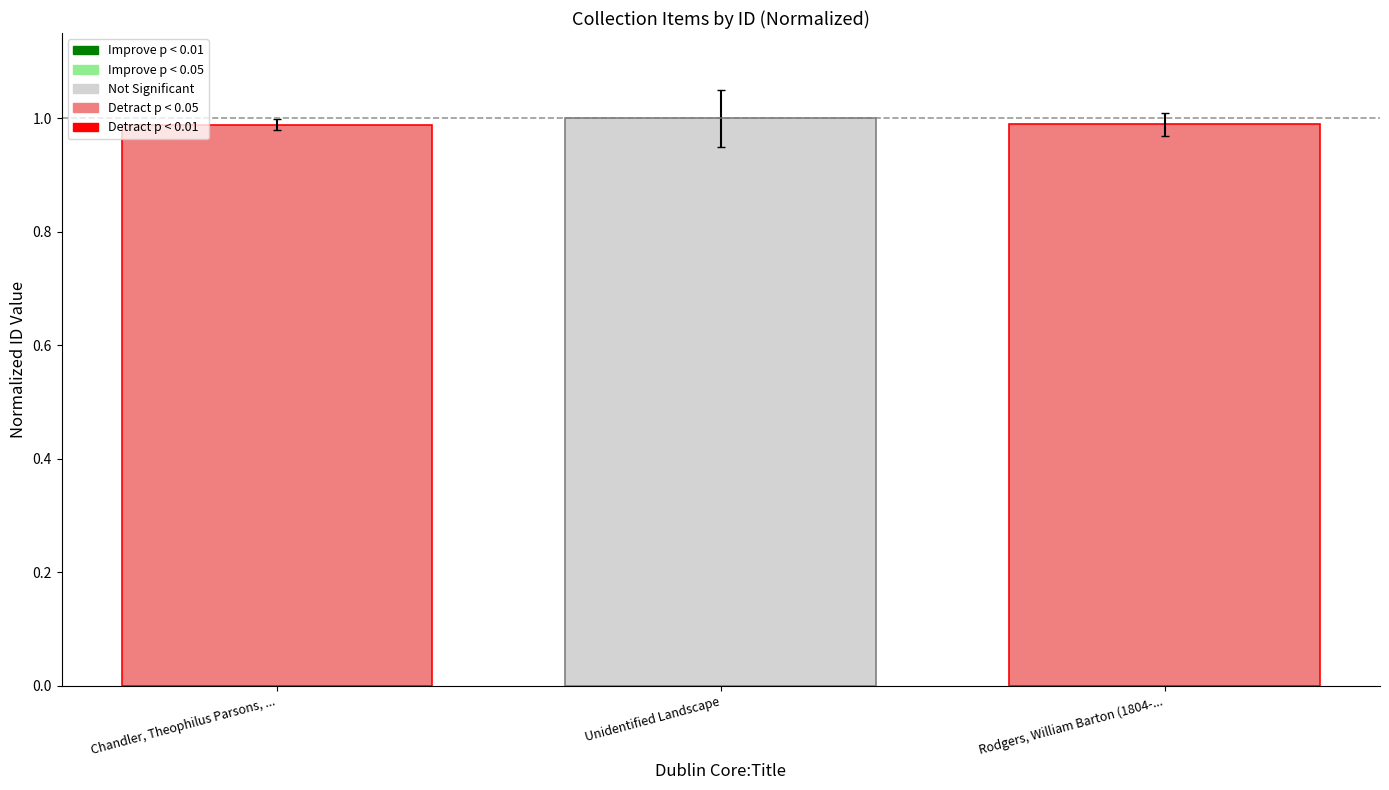

Are the bars horizontal?

No